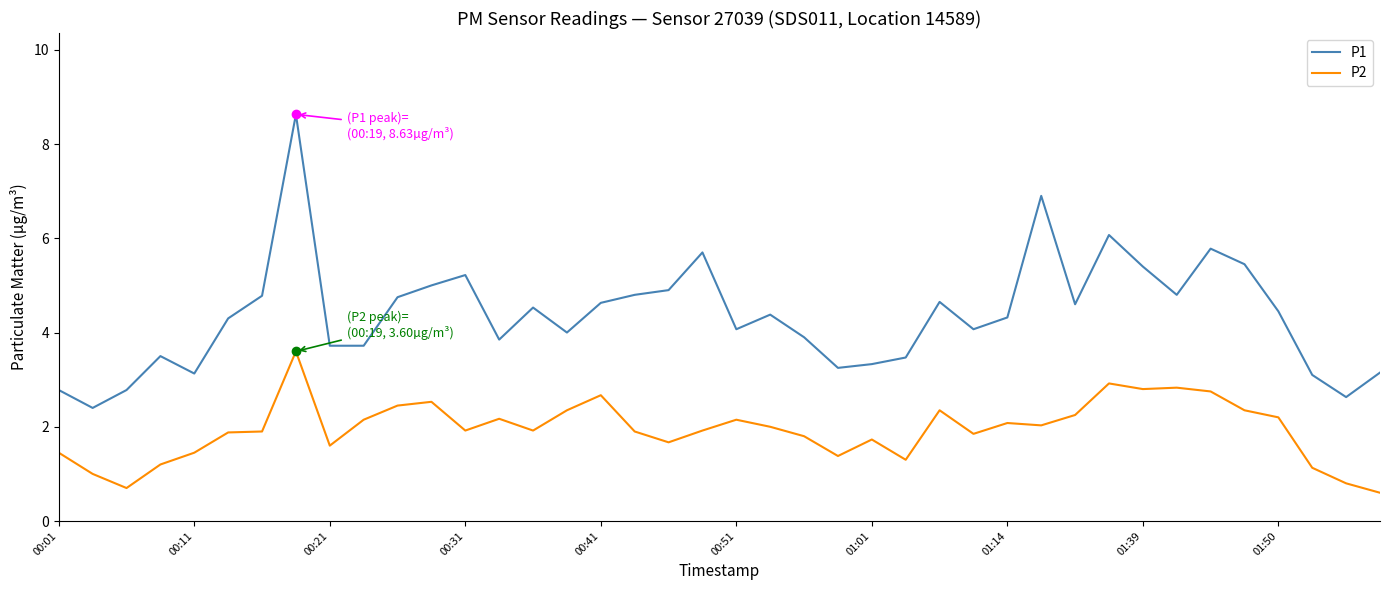

True or false: P1 and P2 intersect in this chart.

False